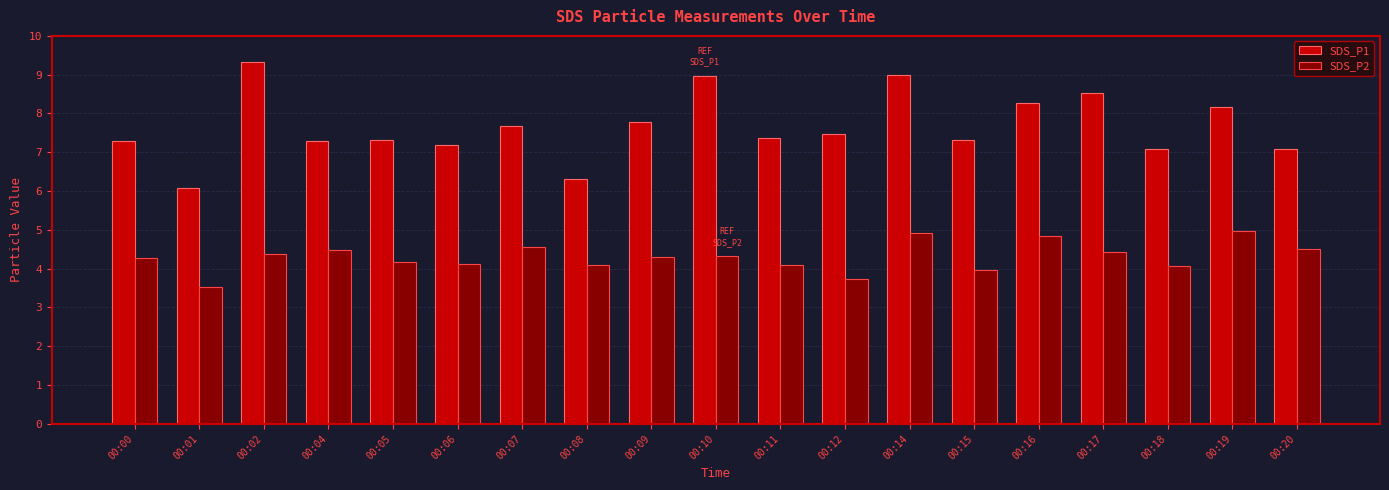

Which label corresponds to the largest value in the chart?

00:02